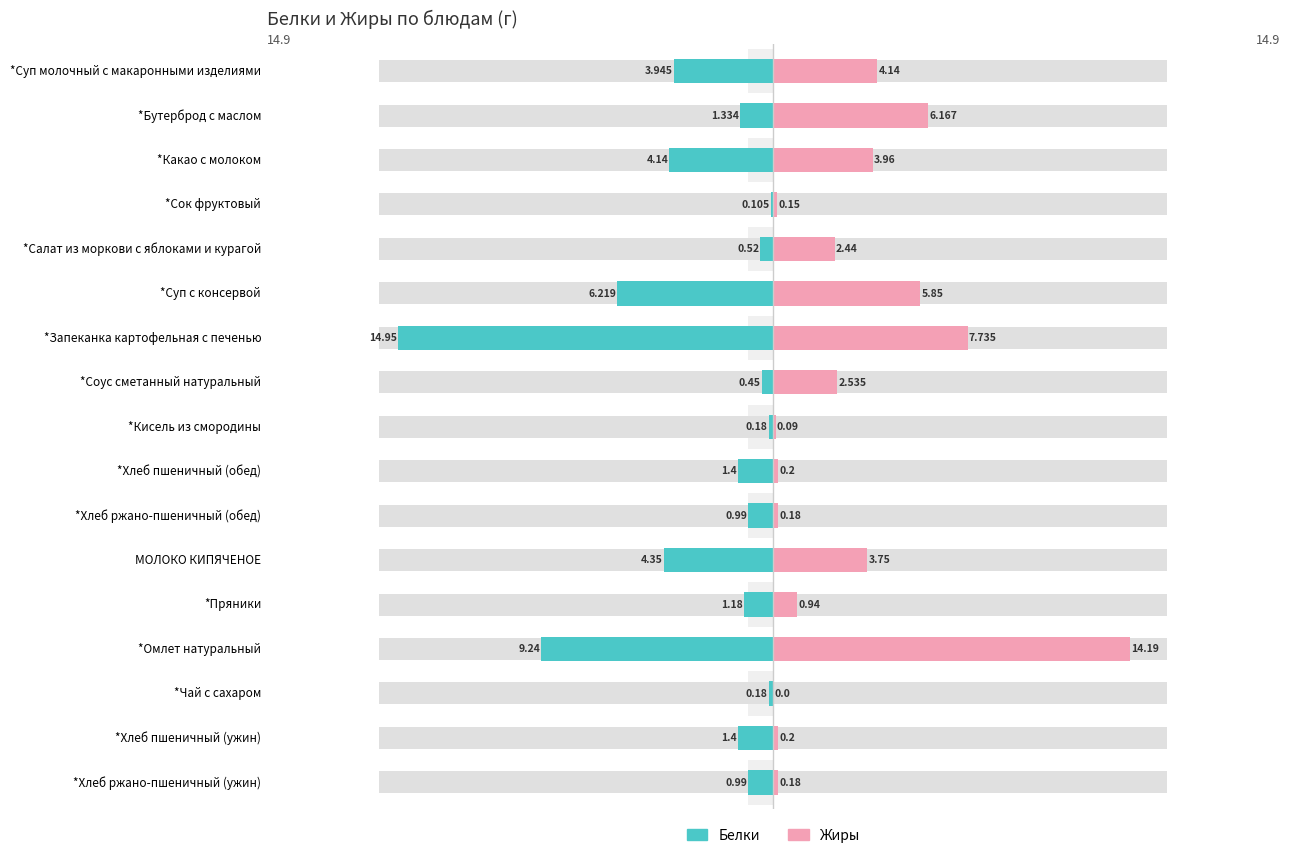

Between *Кисель из смородины and *Омлет натуральный, which series saw the biggest shift?

Жиры